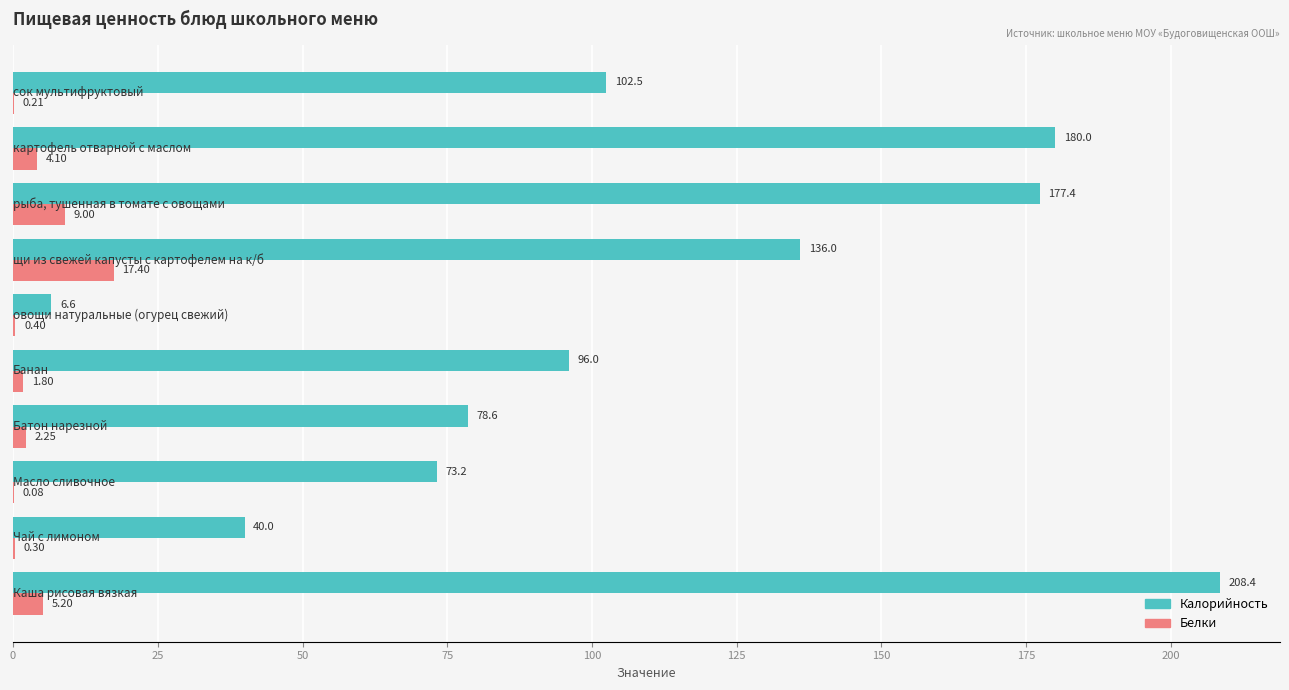

How many values in the Белки series exceed 2?

5